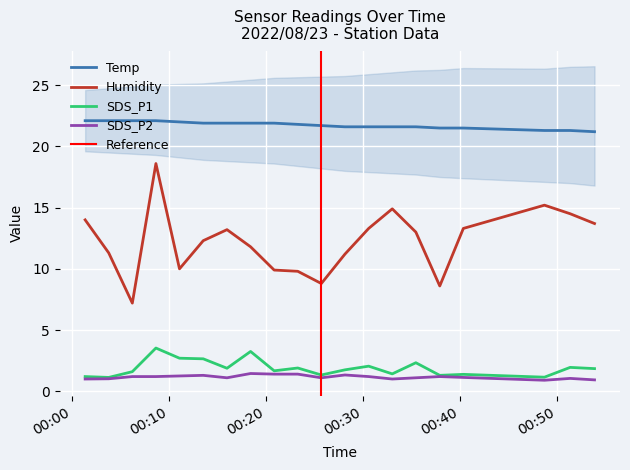

At 2022/08/23 00:28:09, list the series in order from smallest to largest.

SDS_P2, SDS_P1, Humidity, Temp